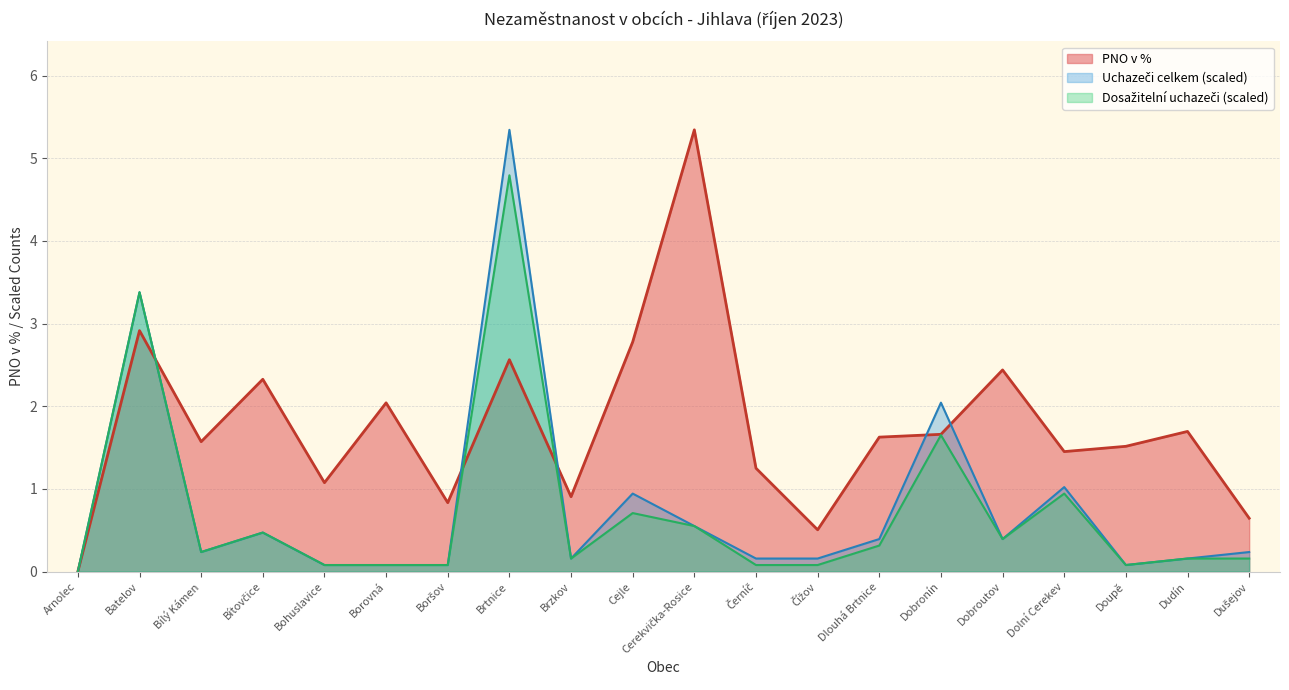

What position from the left is Doupě?

18